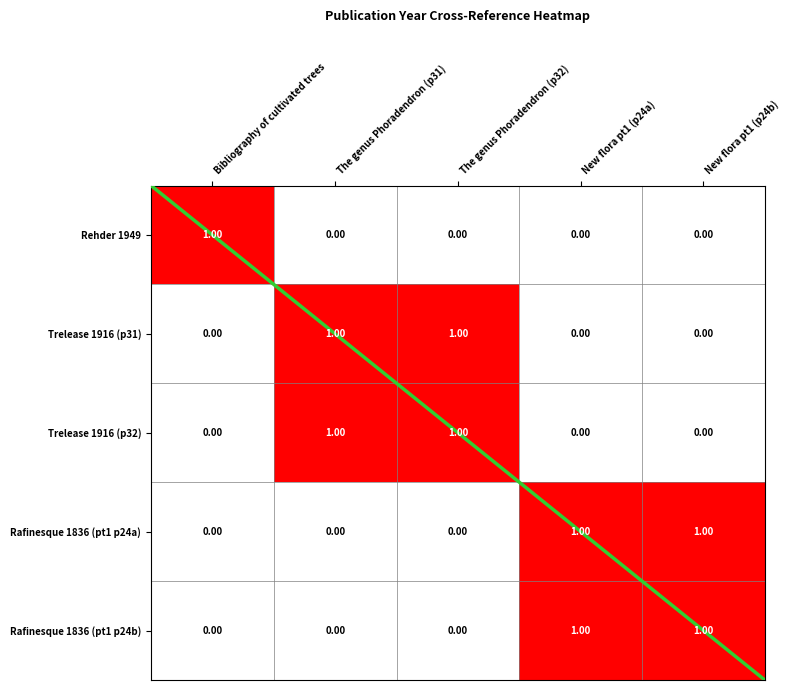

The value of Rafinesque 1836 (pt1 p24a) at The genus Phoradendron (p31) is 0. True or false?

True